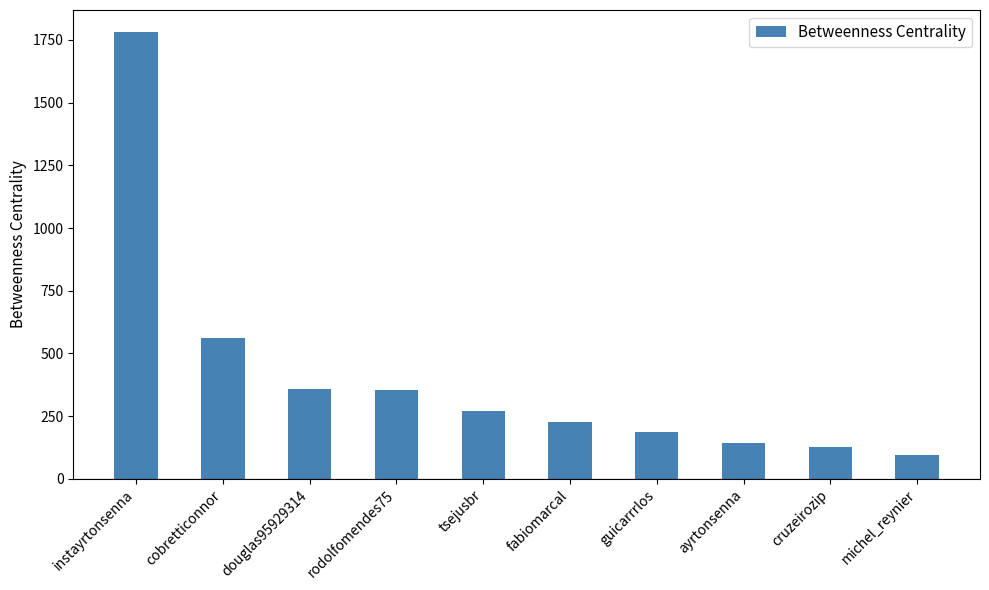

What is the smallest value displayed?

95.8